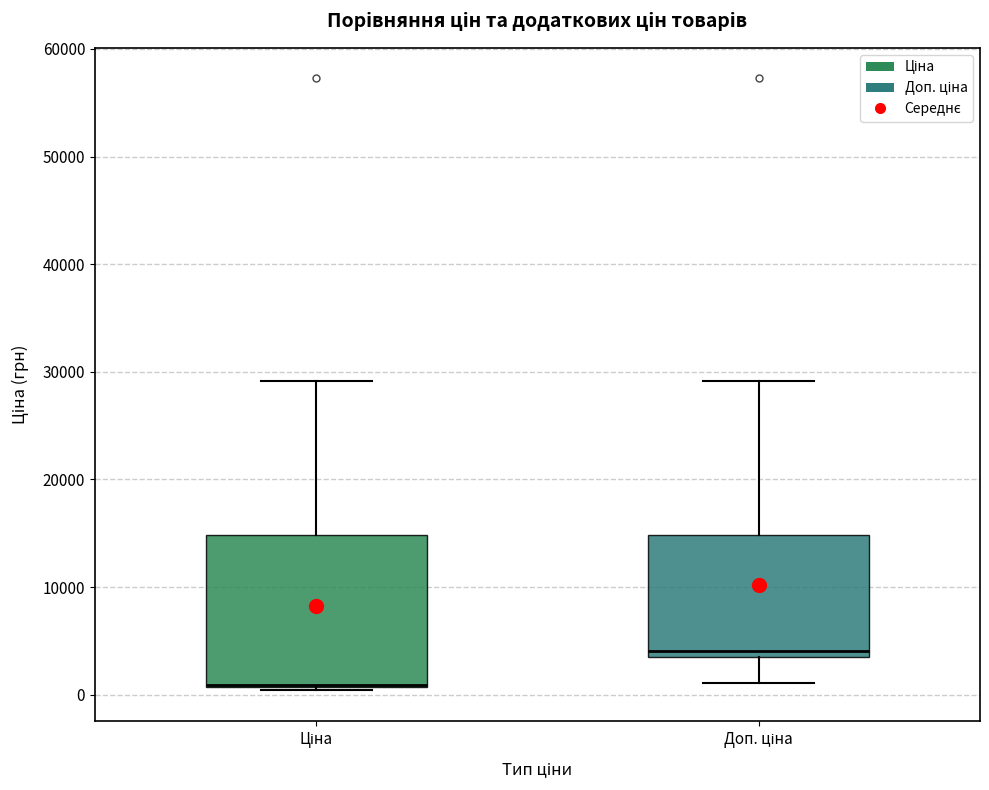

Which box is the tallest, from its lower edge to its upper edge?

Ціна